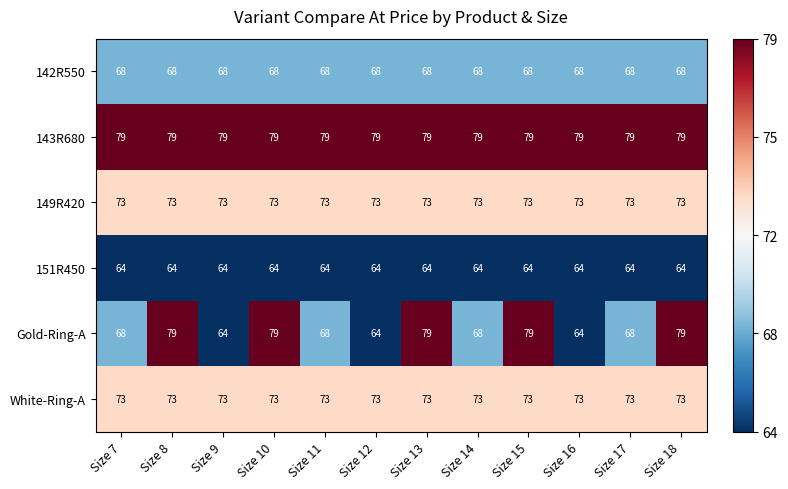

What is the sum of the White-Ring-A values at Size 9 and Size 16?

146